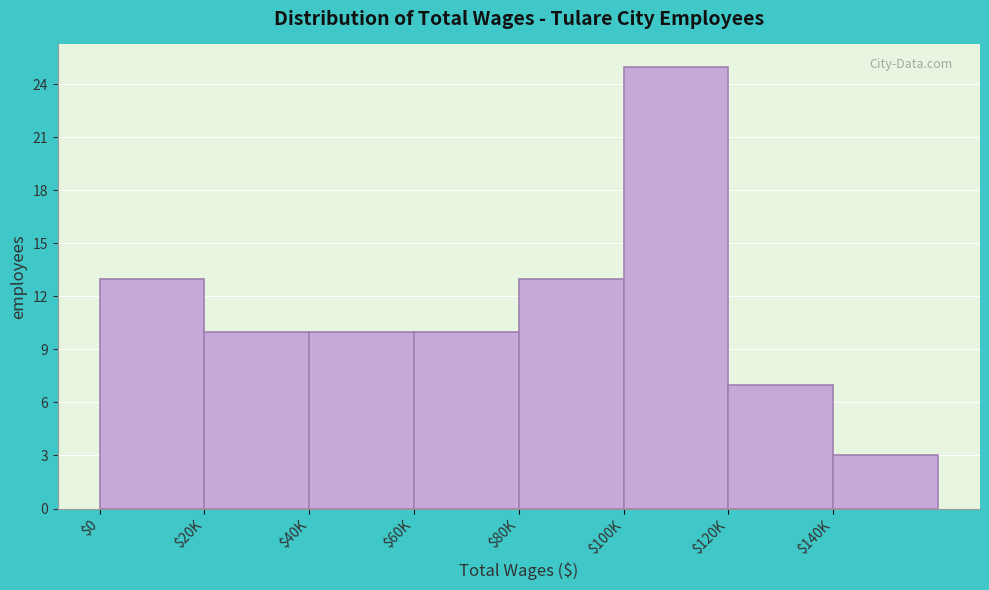

Reading left to right, extract all data points from this chart.

13	10	10	10	13	25	7	3